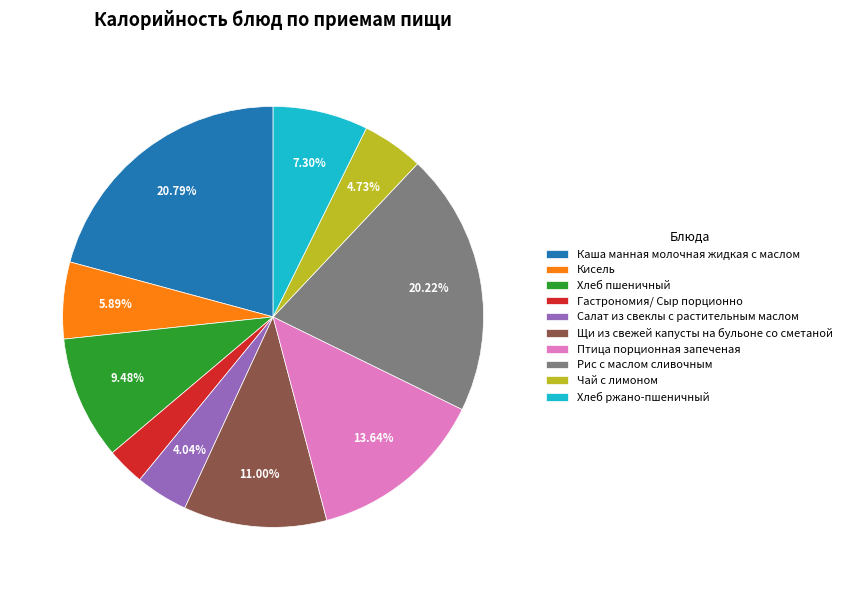

Between Хлеб пшеничный and Щи из свежей капусты на бульоне со сметаной, which is larger?

Щи из свежей капусты на бульоне со сметаной